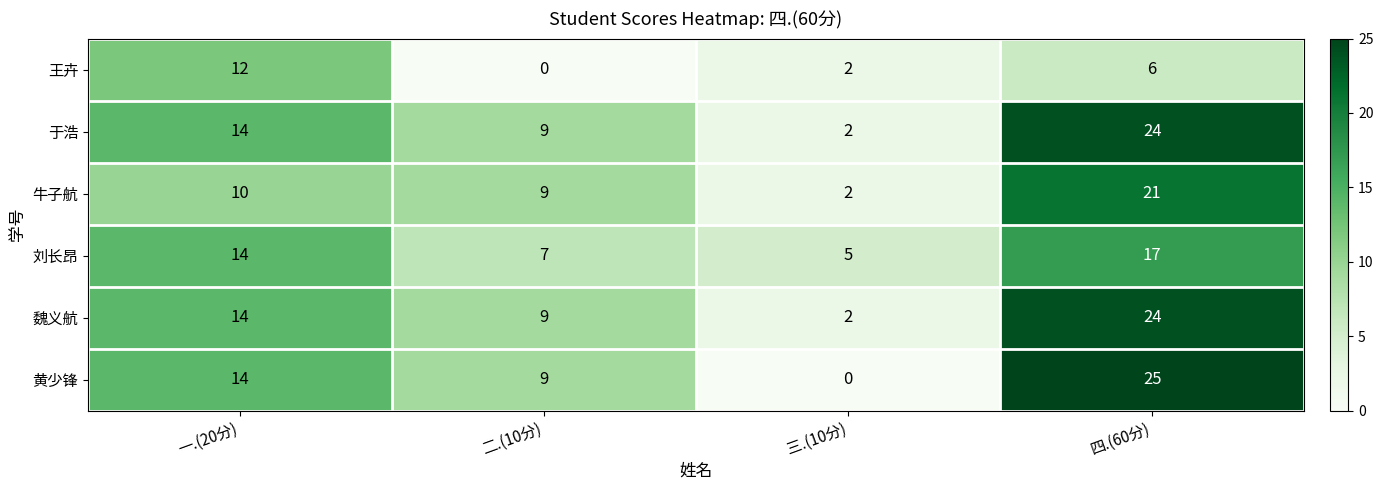

What is the greatest value displayed?

25